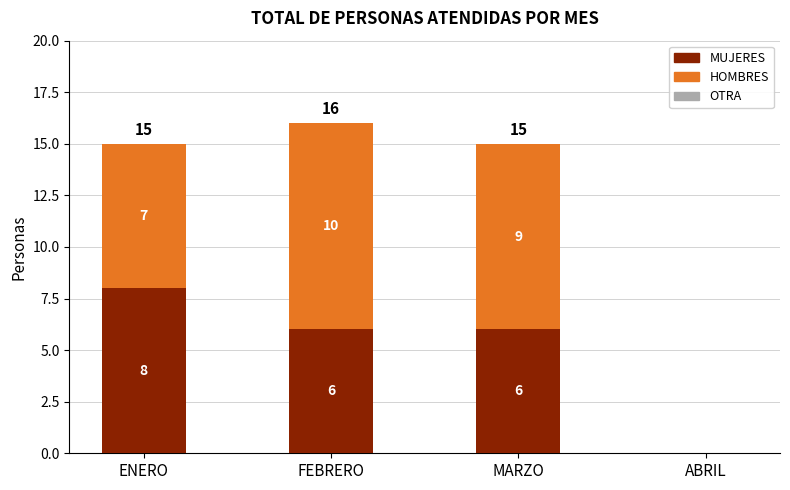

At which category is the sum across all series the highest?

FEBRERO